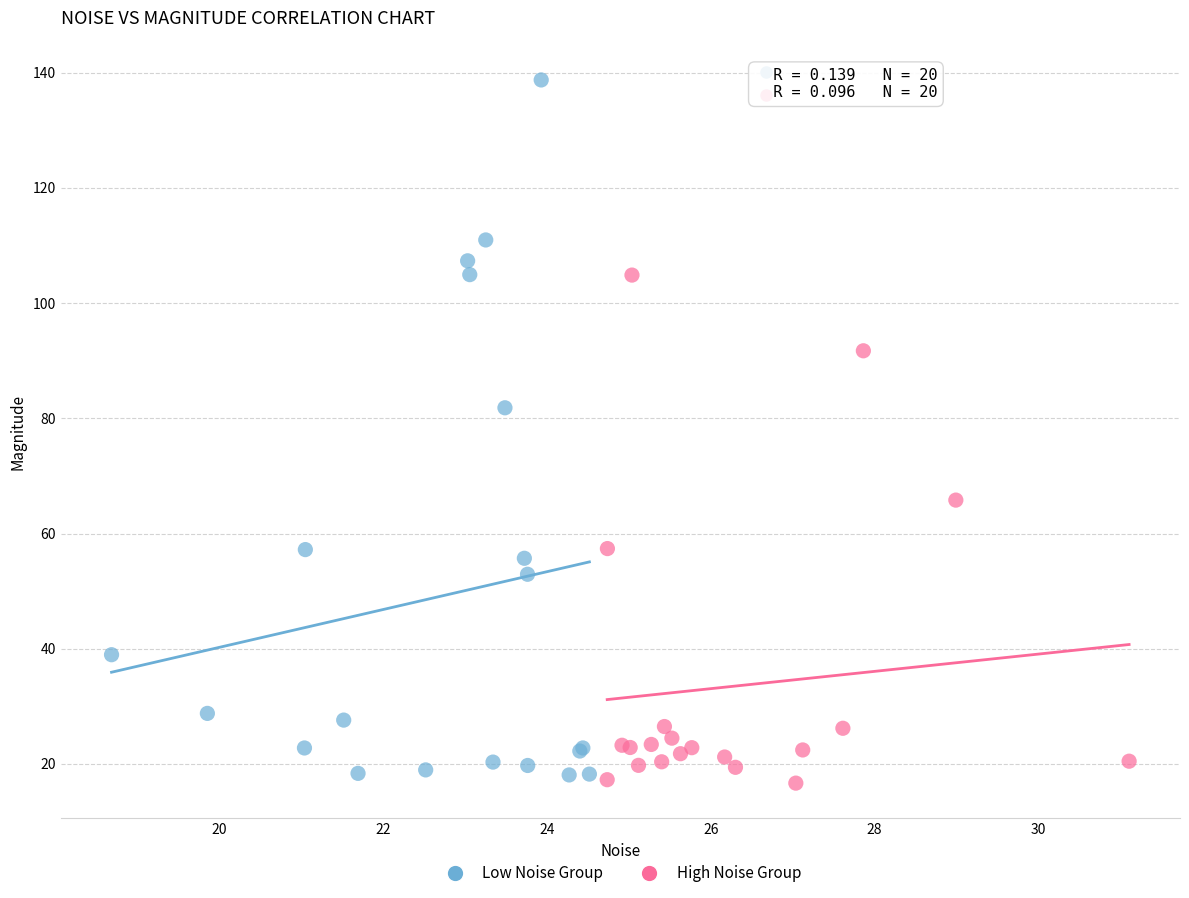

Which series contains the highest Y value?

Low Noise Group